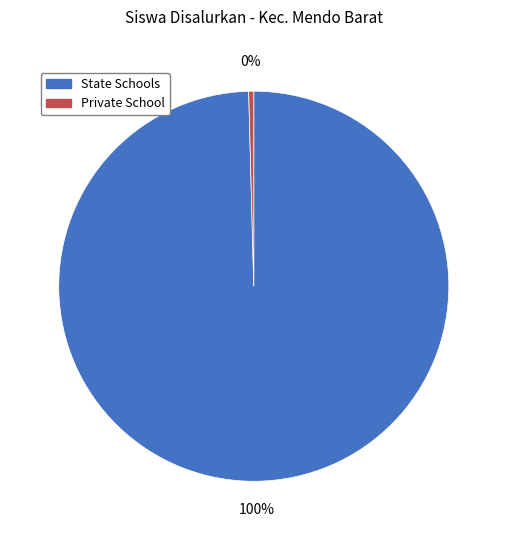

Does any single category account for the majority?

Yes